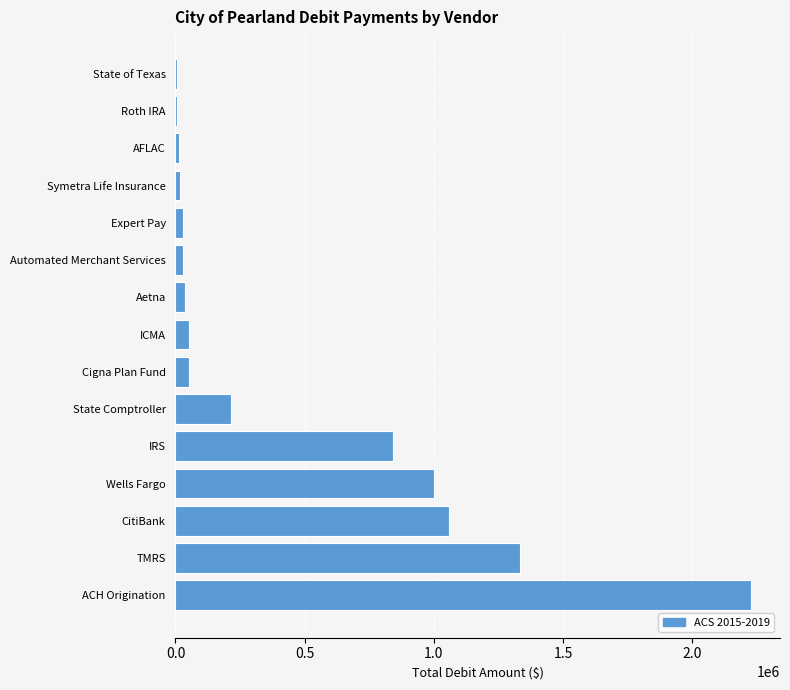

Which has a higher value, State Comptroller or Symetra Life Insurance?

State Comptroller